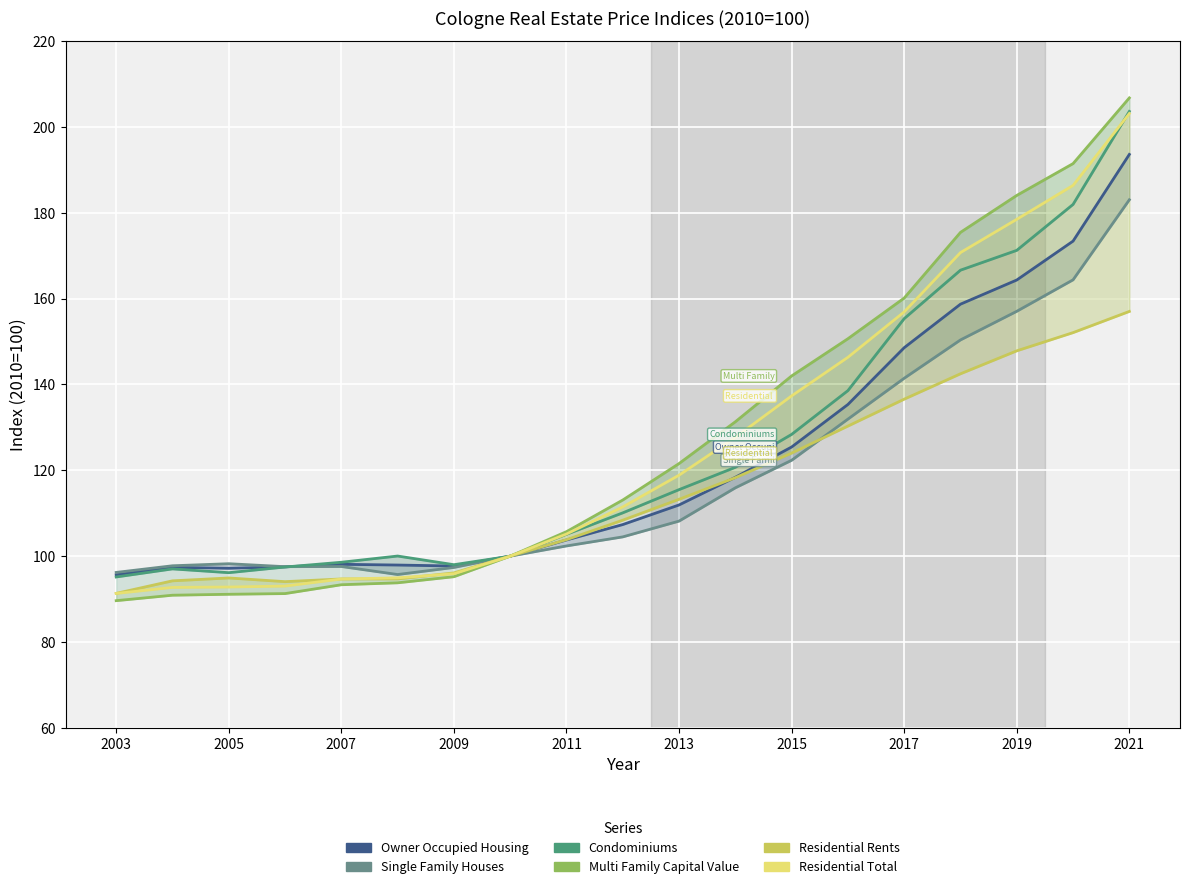

Reading right to left, list all the values displayed in this chart.

Owner Occupied Housing: 193.6	173.4	164.3	158.7	148.6	135.3	125.4	118.4	111.9	107.4	103.8	100.0	97.7	97.9	98.1	97.5	97.2	97.4	95.7
Single Family Houses: 183.0	164.4	157.1	150.4	141.4	131.9	122.3	115.9	108.2	104.5	102.4	100.0	97.4	95.7	97.6	97.5	98.2	97.8	96.2
Condominiums: 203.6	181.9	171.2	166.6	155.3	138.6	128.4	120.7	115.5	110.1	105.1	100.0	98.0	100.0	98.6	97.5	96.2	97.0	95.2
Multi Family Capital Value: 206.8	191.5	184.1	175.4	160.1	150.7	142.0	131.3	121.6	113.1	105.7	100.0	95.2	93.8	93.3	91.3	91.1	90.9	89.6
Residential Rents: 157.0	152.1	147.8	142.5	136.6	130.3	124.0	118.3	113.2	108.4	103.8	100.0	96.1	94.7	94.7	94.1	94.9	94.2	91.3
Residential Total: 203.1	186.4	178.5	170.7	156.9	146.3	137.3	127.7	118.9	111.5	105.2	100.0	95.9	95.0	94.7	93.0	92.8	92.7	91.3